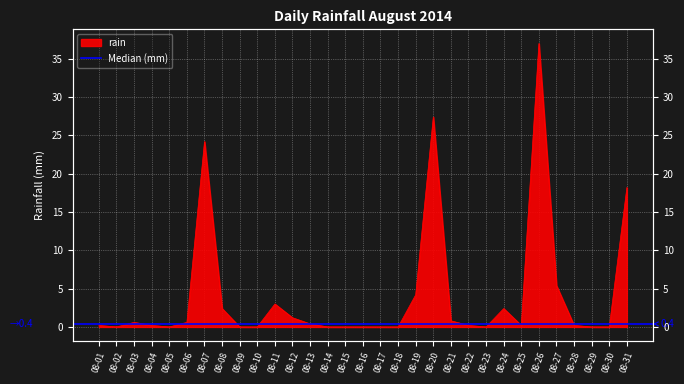

Where is the first local minimum?

08-02